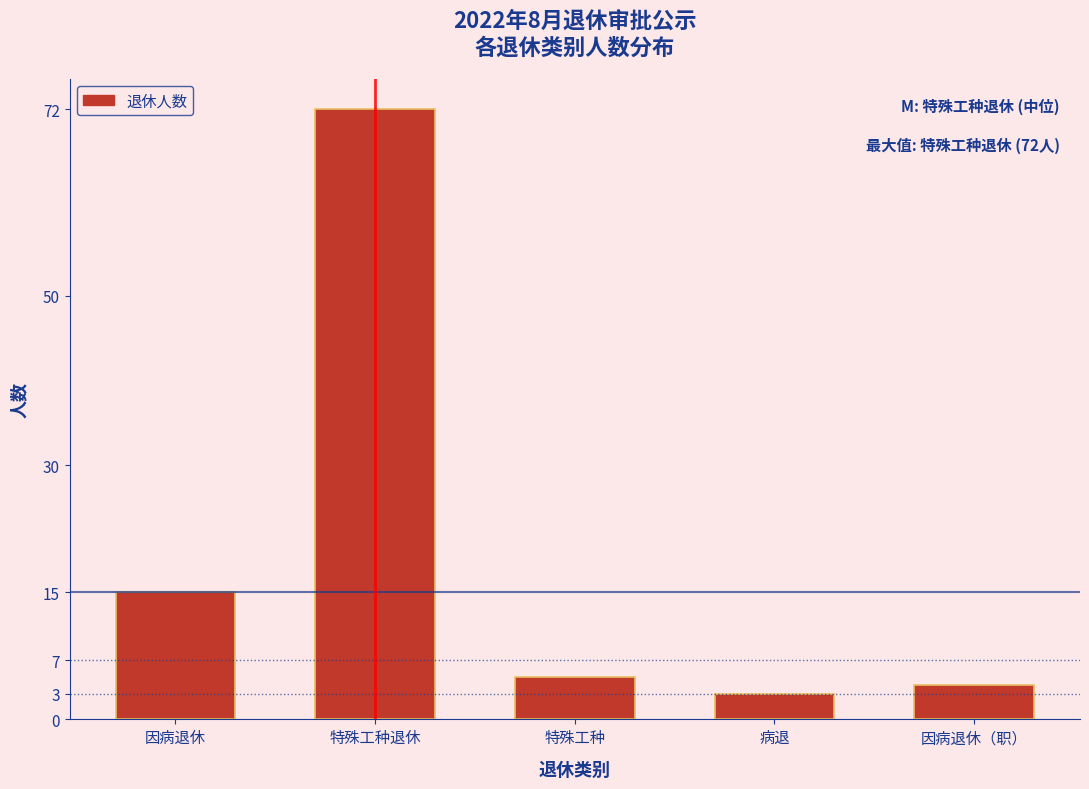

Reading right to left, extract all data points from this chart.

4	3	5	72	15